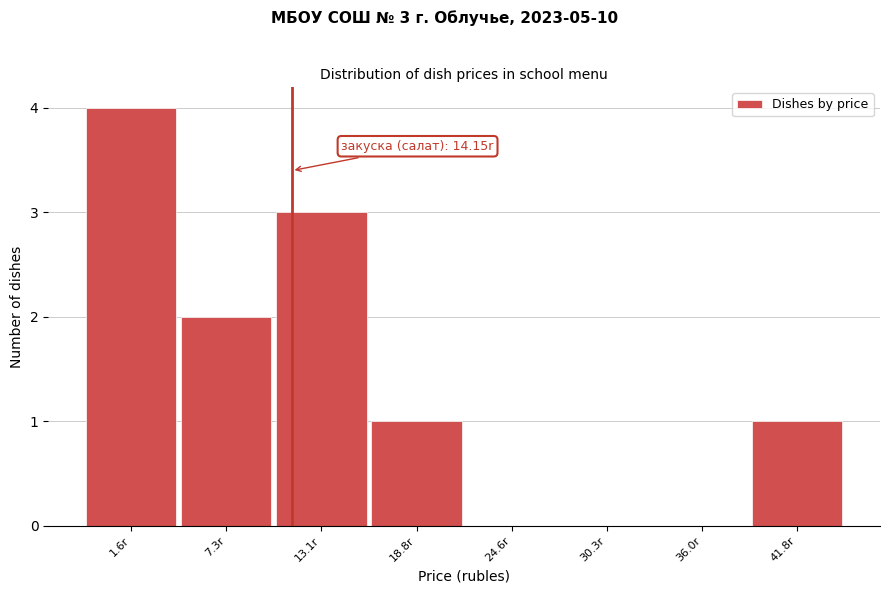

Reading left to right, list all the values displayed in this chart.

1.6r=4	7.3r=2	13.1r=3	18.8r=1	24.6r=0	30.3r=0	36.0r=0	41.8r=1